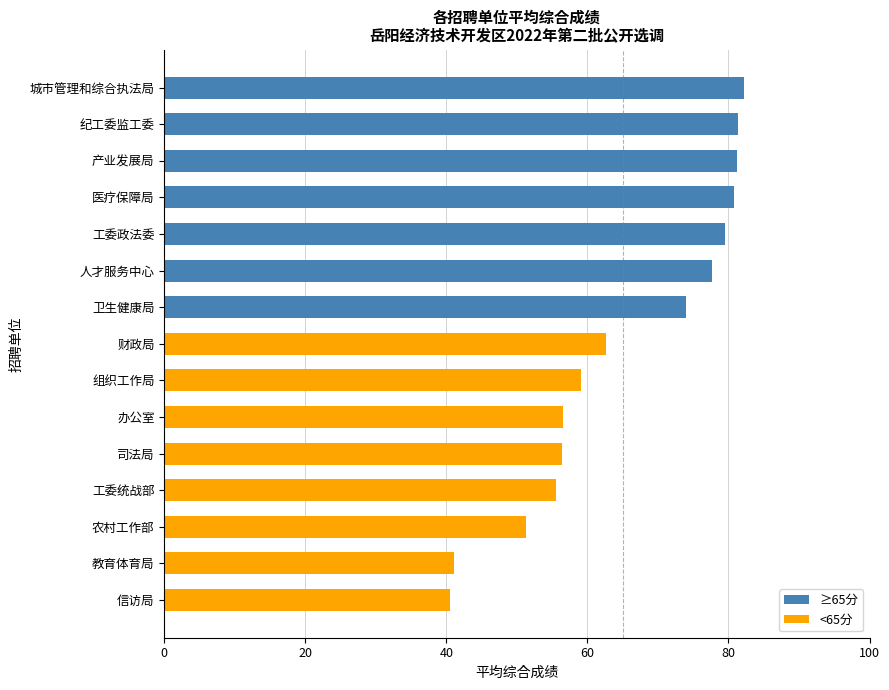

What value does the data have at 卫生健康局?

74.0